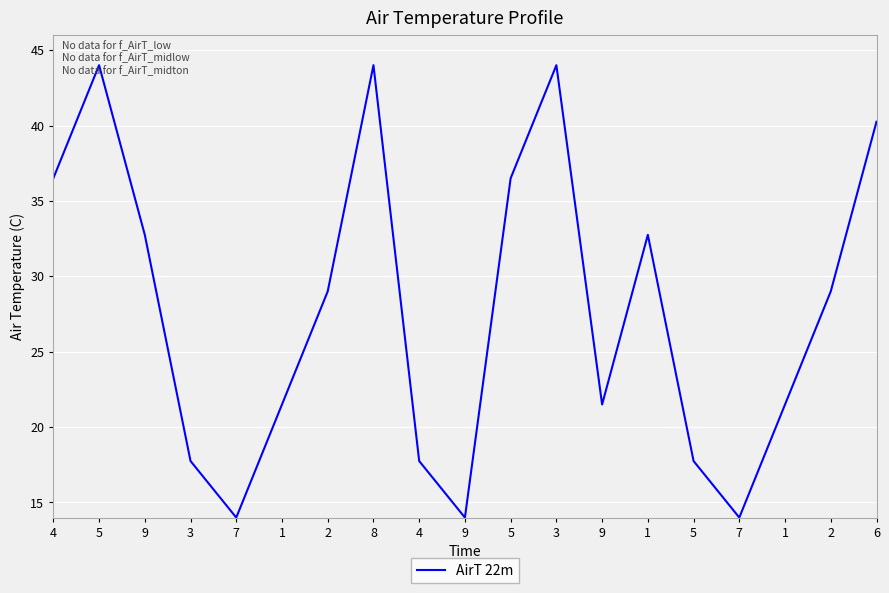

Reading right to left, what are all the values shown in this chart?

40.2	29.0	21.5	14.0	17.8	32.8	21.5	44.0	36.5	14.0	17.8	44.0	29.0	21.5	14.0	17.8	32.8	44.0	36.5